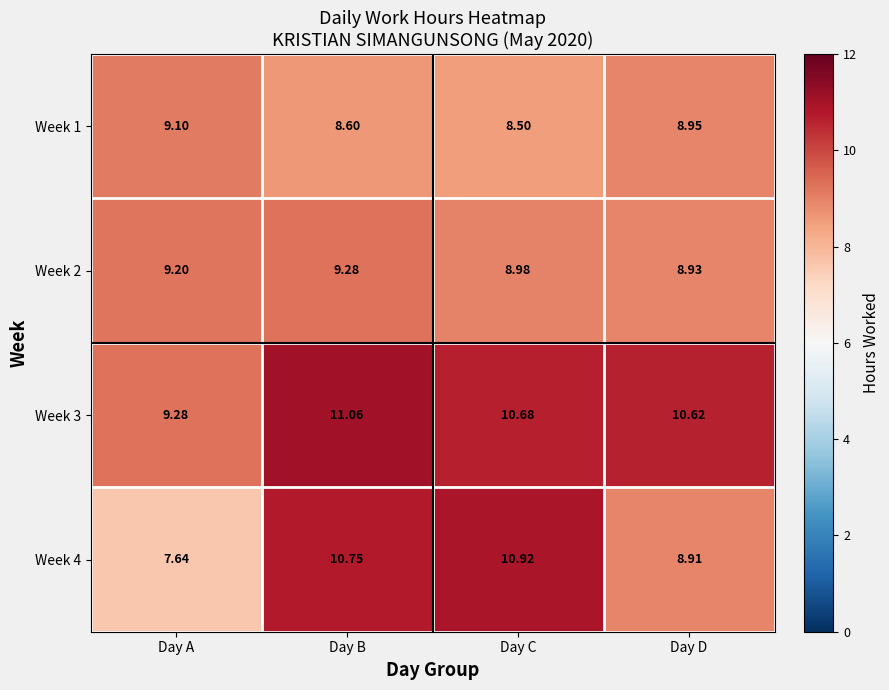

Which label corresponds to the smallest value in the chart?

Day A